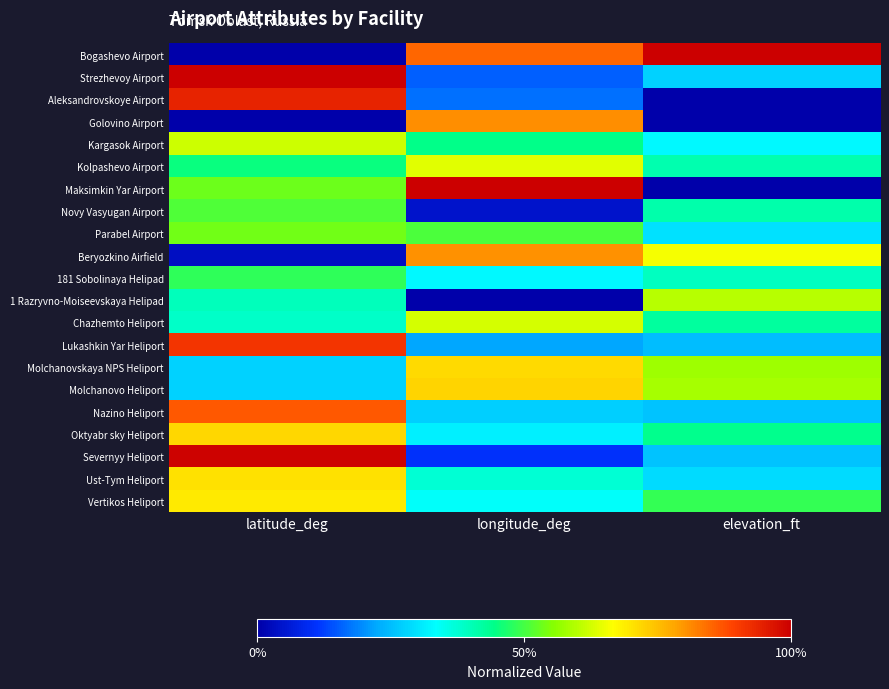

Reading right to left, list all the values displayed in this chart.

Bogashevo Airport: elevation_ft=1.0	longitude_deg=0.9	latitude_deg=0.0
Strezhevoy Airport: elevation_ft=0.3	longitude_deg=0.2	latitude_deg=1.0
Aleksandrovskoye Airport: elevation_ft=0.0	longitude_deg=0.2	latitude_deg=0.9
Golovino Airport: elevation_ft=0.0	longitude_deg=0.8	latitude_deg=0.0
Kargasok Airport: elevation_ft=0.3	longitude_deg=0.4	latitude_deg=0.6
Kolpashevo Airport: elevation_ft=0.4	longitude_deg=0.6	latitude_deg=0.5
Maksimkin Yar Airport: elevation_ft=0.0	longitude_deg=1.0	latitude_deg=0.5
Novy Vasyugan Airport: elevation_ft=0.4	longitude_deg=0.0	latitude_deg=0.5
Parabel Airport: elevation_ft=0.3	longitude_deg=0.5	latitude_deg=0.5
Beryozkino Airfield: elevation_ft=0.7	longitude_deg=0.8	latitude_deg=0.0
181 Sobolinaya Helipad: elevation_ft=0.4	longitude_deg=0.3	latitude_deg=0.5
1 Razryvno-Moiseevskaya Helipad: elevation_ft=0.6	longitude_deg=0.0	latitude_deg=0.4
Chazhemto Heliport: elevation_ft=0.4	longitude_deg=0.6	latitude_deg=0.4
Lukashkin Yar Heliport: elevation_ft=0.2	longitude_deg=0.2	latitude_deg=0.9
Molchanovskaya NPS Heliport: elevation_ft=0.6	longitude_deg=0.7	latitude_deg=0.3
Molchanovo Heliport: elevation_ft=0.6	longitude_deg=0.7	latitude_deg=0.3
Nazino Heliport: elevation_ft=0.3	longitude_deg=0.3	latitude_deg=0.9
Oktyabr sky Heliport: elevation_ft=0.4	longitude_deg=0.3	latitude_deg=0.7
Severnyy Heliport: elevation_ft=0.3	longitude_deg=0.1	latitude_deg=1.0
Ust-Tym Heliport: elevation_ft=0.3	longitude_deg=0.4	latitude_deg=0.7
Vertikos Heliport: elevation_ft=0.5	longitude_deg=0.3	latitude_deg=0.7